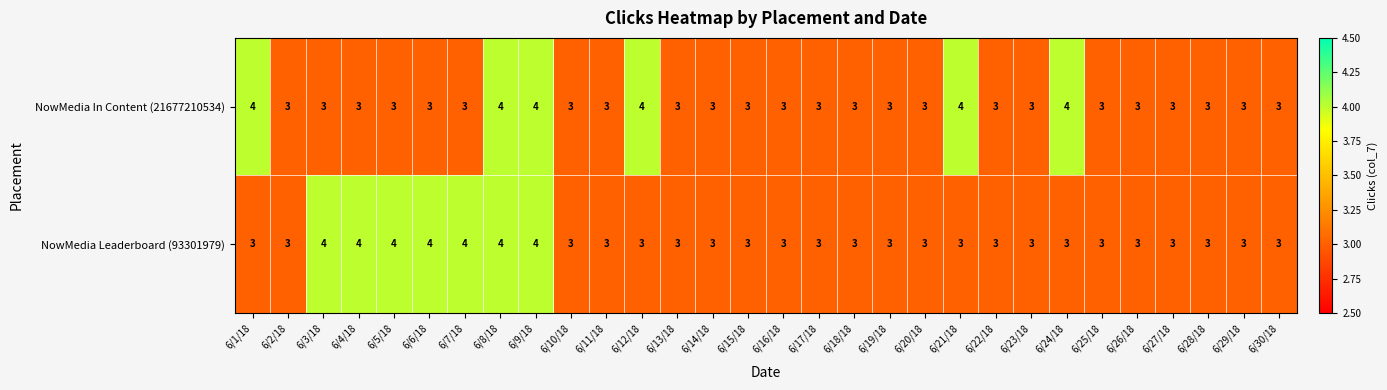

What value does the NowMedia Leaderboard (93301979) series have at 6/22/18?

3